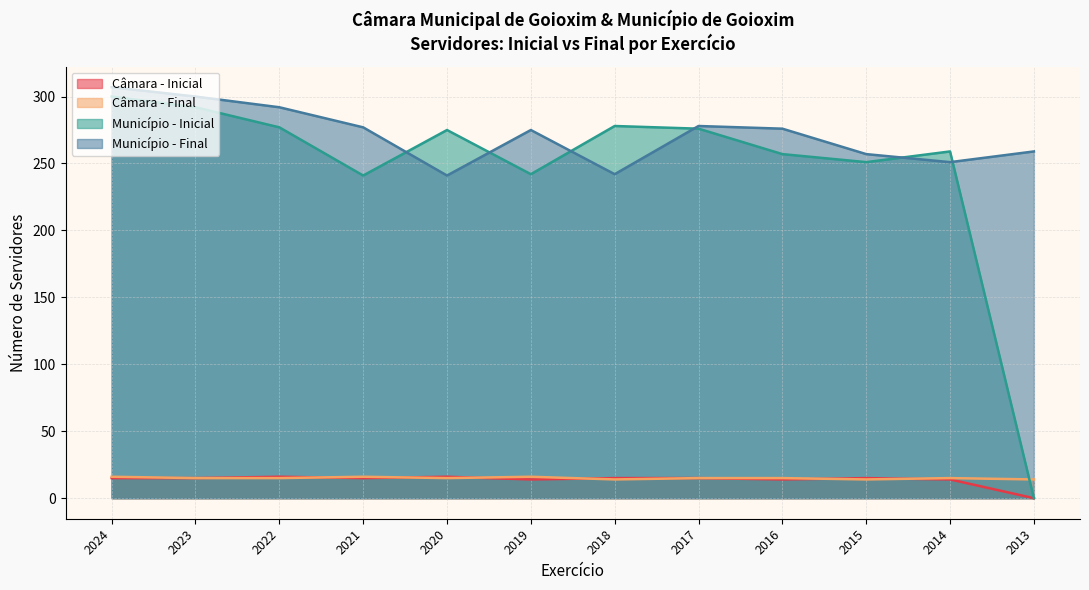

Reading left to right, list all the values displayed in this chart.

Câmara - Inicial: 2024=15	2023=15	2022=16	2021=15	2020=16	2019=14	2018=15	2017=15	2016=14	2015=15	2014=14	2013=0
Câmara - Final: 2024=16	2023=15	2022=15	2021=16	2020=15	2019=16	2018=14	2017=15	2016=15	2015=14	2014=15	2013=14
Município - Inicial: 2024=300	2023=292	2022=277	2021=241	2020=275	2019=242	2018=278	2017=276	2016=257	2015=251	2014=259	2013=0
Município - Final: 2024=307	2023=300	2022=292	2021=277	2020=241	2019=275	2018=242	2017=278	2016=276	2015=257	2014=251	2013=259